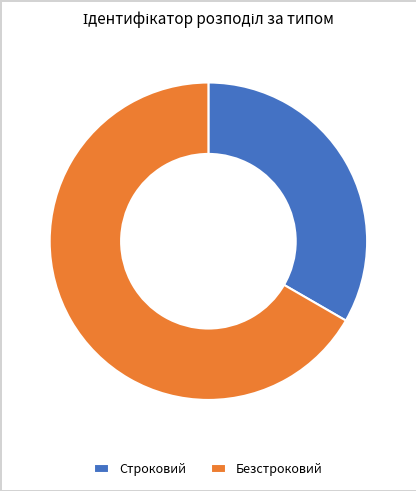

Rank the categories by value from lowest to highest.

Строковий, Безстроковий